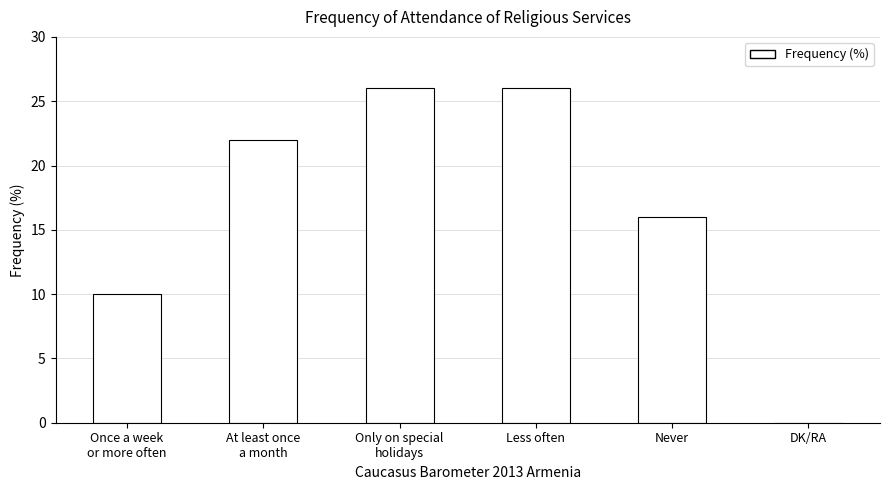

Reading left to right, list all the values displayed in this chart.

Once a week
or more often=10	At least once
a month=22	Only on special
holidays=26	Less often=26	Never=16	DK/RA=0